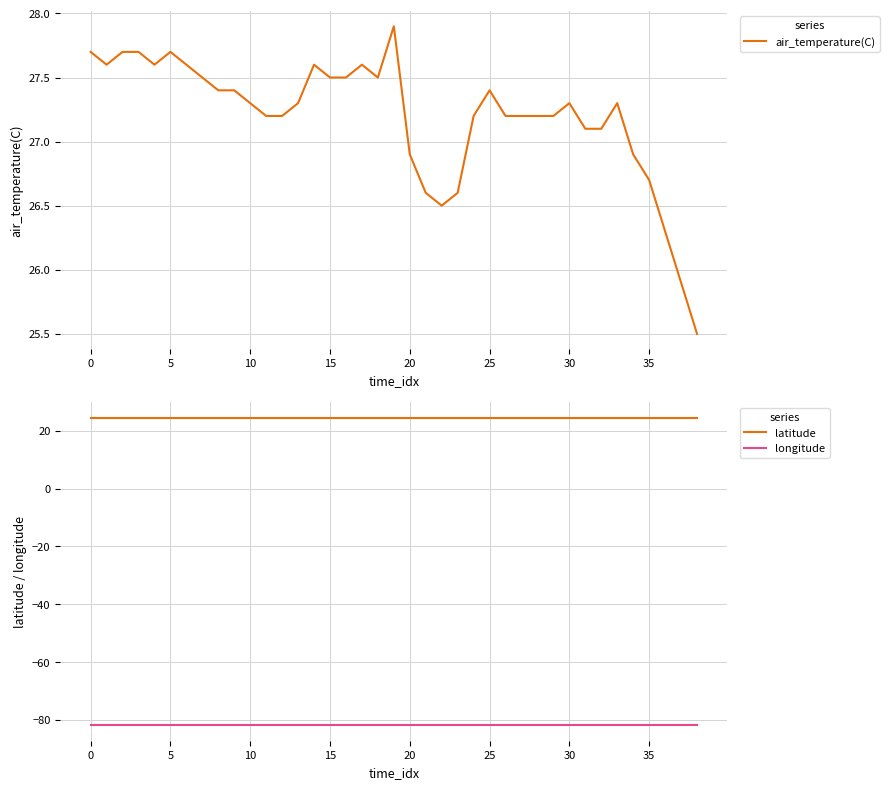

What is the maximum value shown in the chart?

27.9